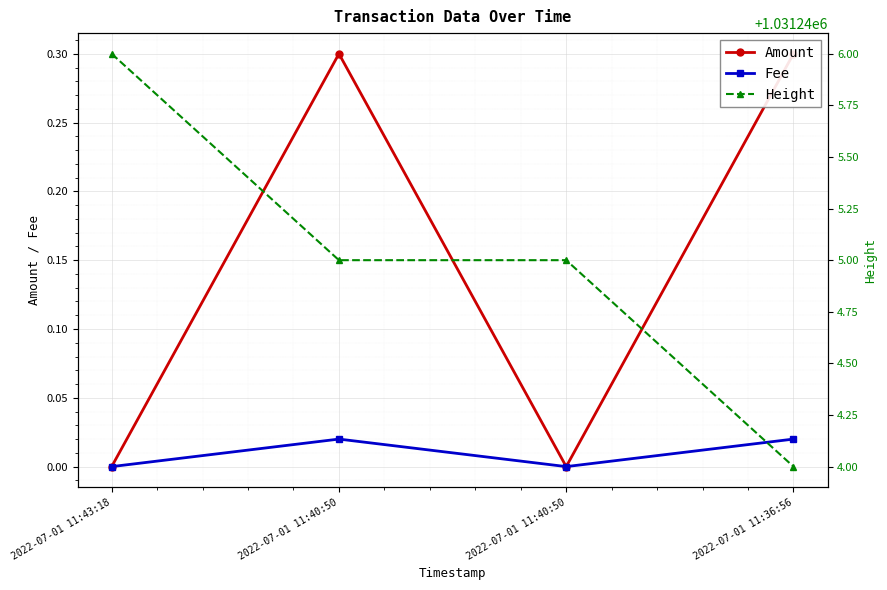

What are all the series names shown in the legend?

Amount, Fee, Height